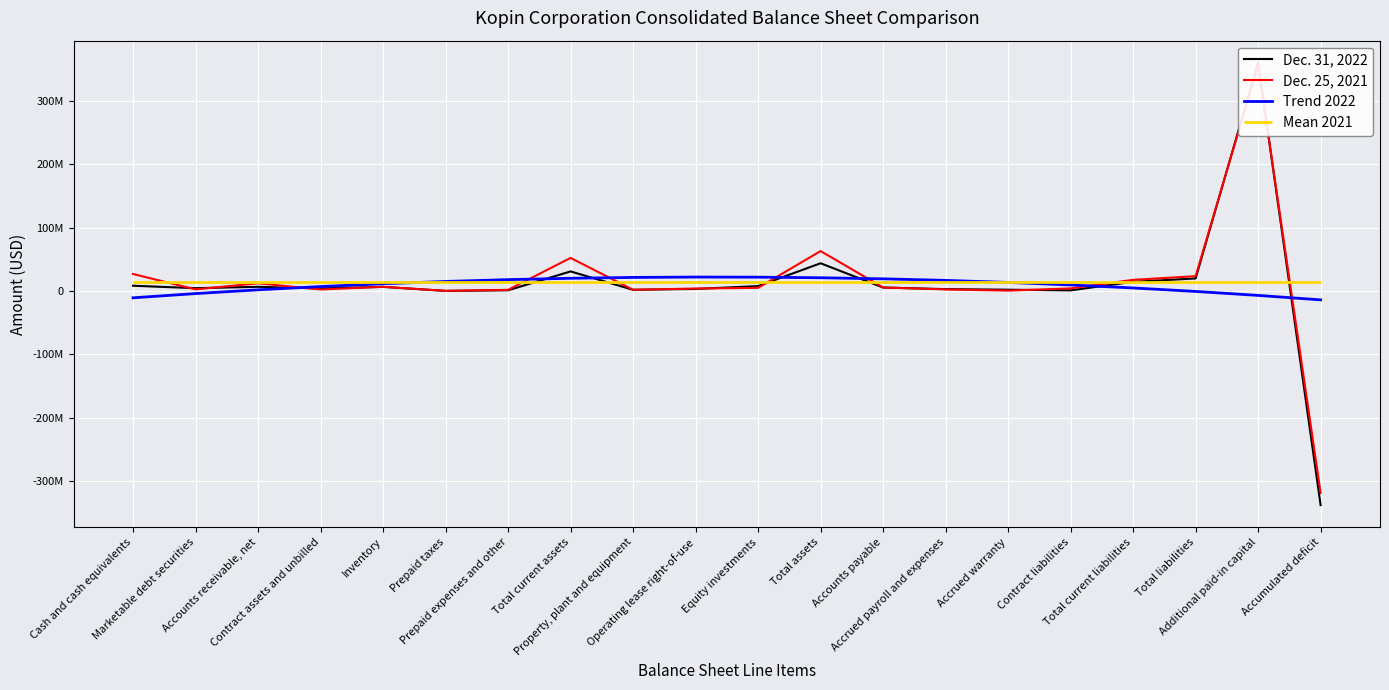

What position from the left is Operating lease right-of-use?

10